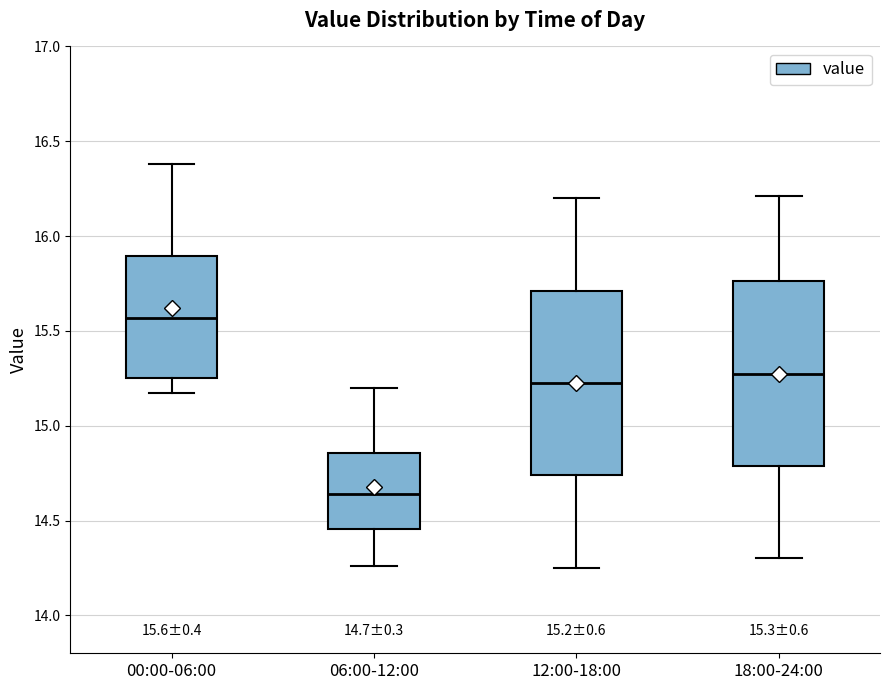

Which box's median line is the highest?

00:00-06:00